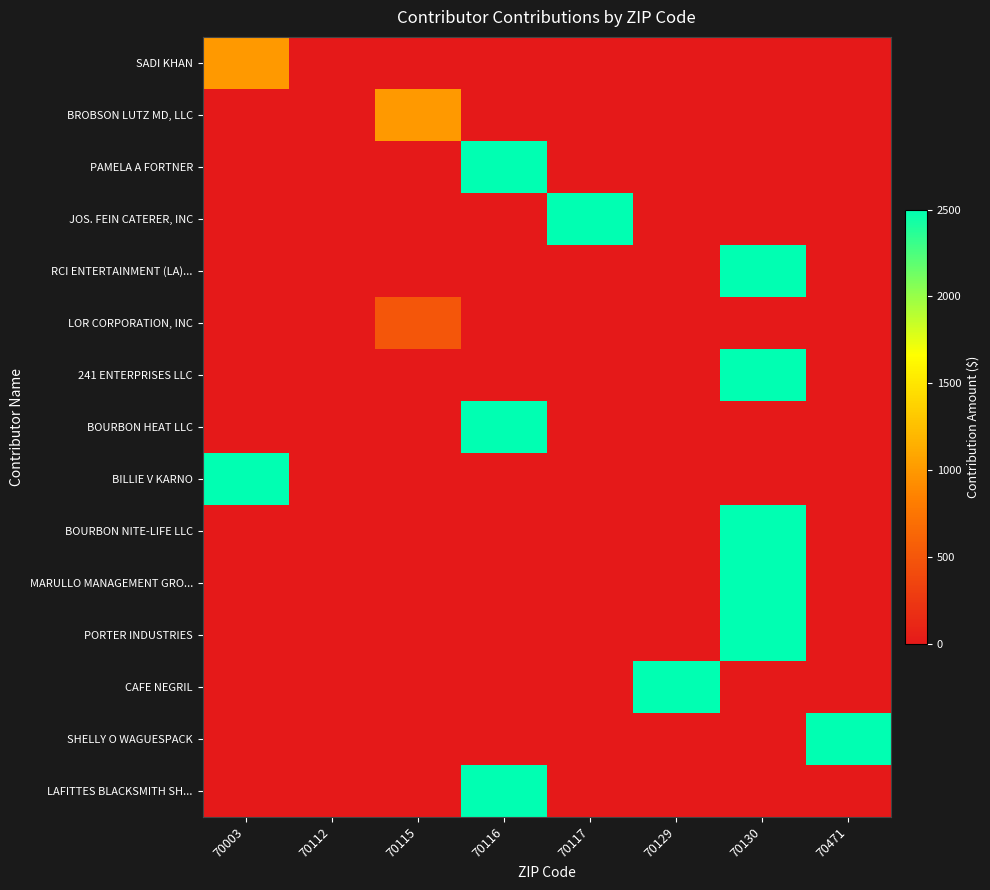

Which category has the lowest value across all series?

70112